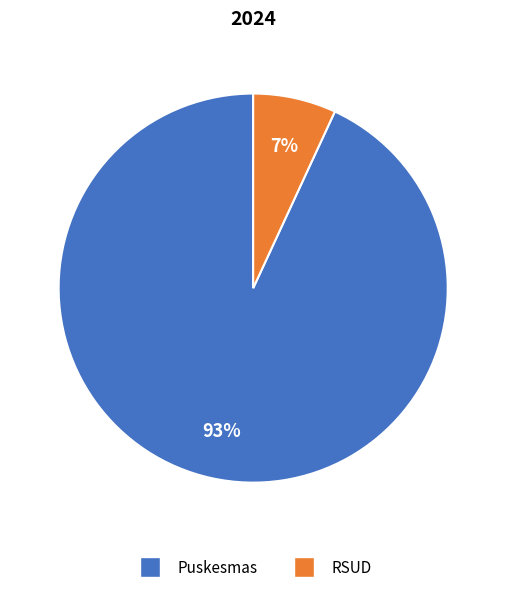

Count the number of slices in the pie.

2